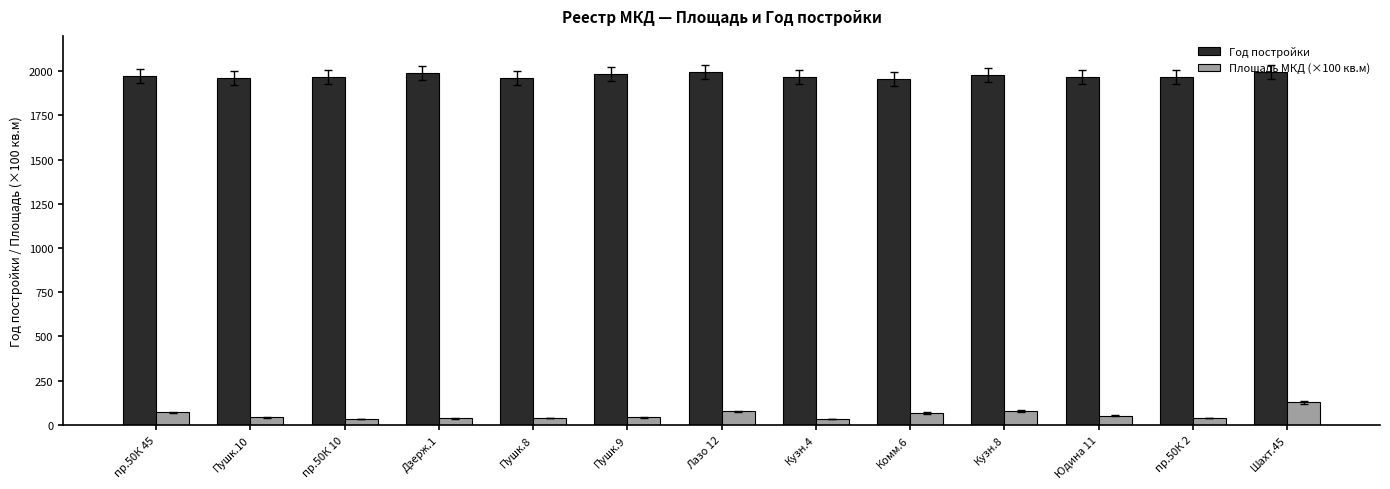

Between пр.50К 45 and пр.50К 2, which series saw the biggest shift?

Площадь МКД (×100 кв.м)